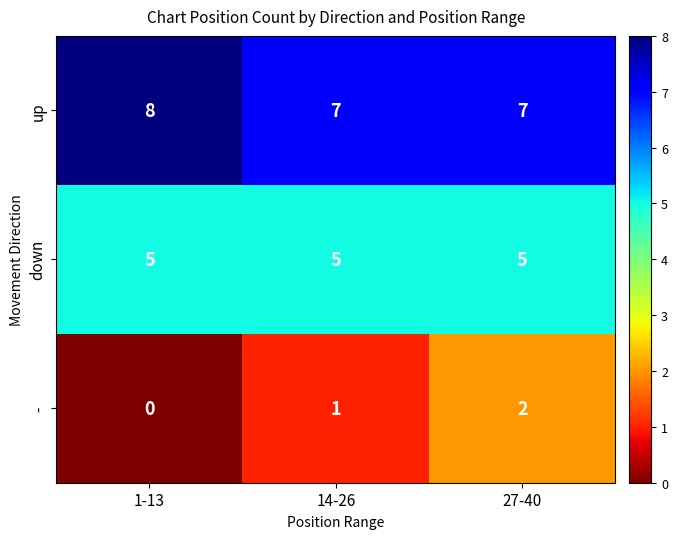

What is the difference between the highest and lowest values at 1-13?

8